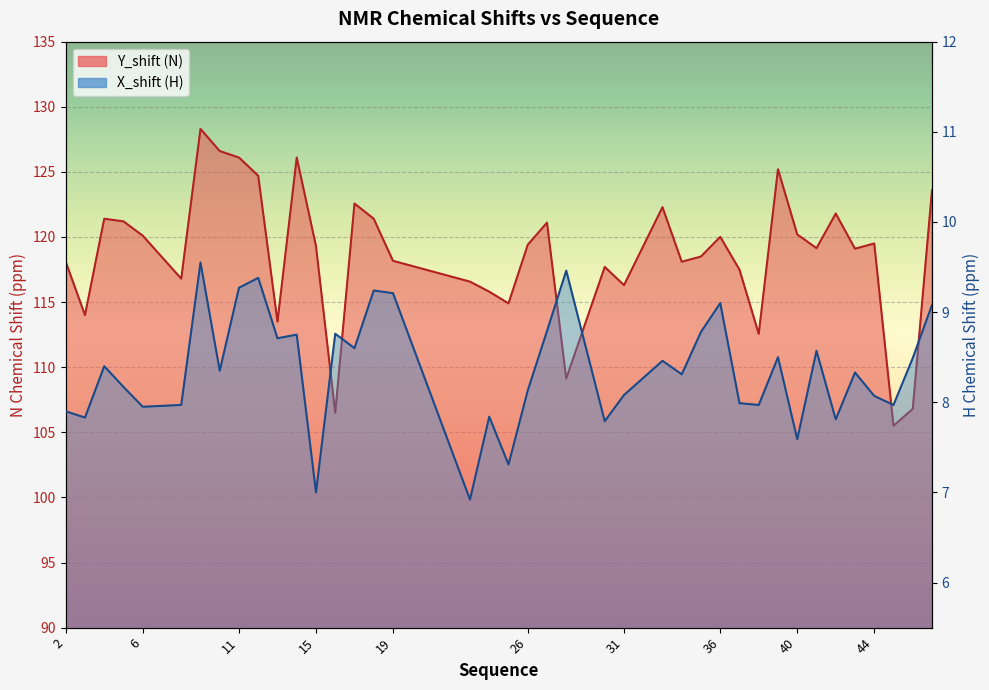

How many interior local valleys does the X_shift (H) series have?

14